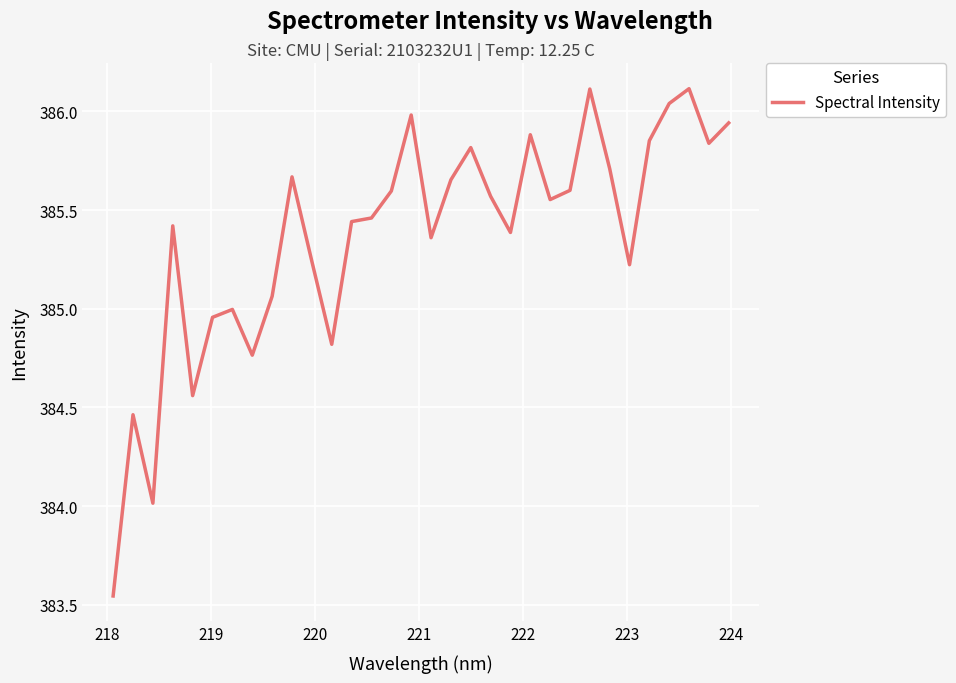

Is this an area chart (filled region under the line)?

No